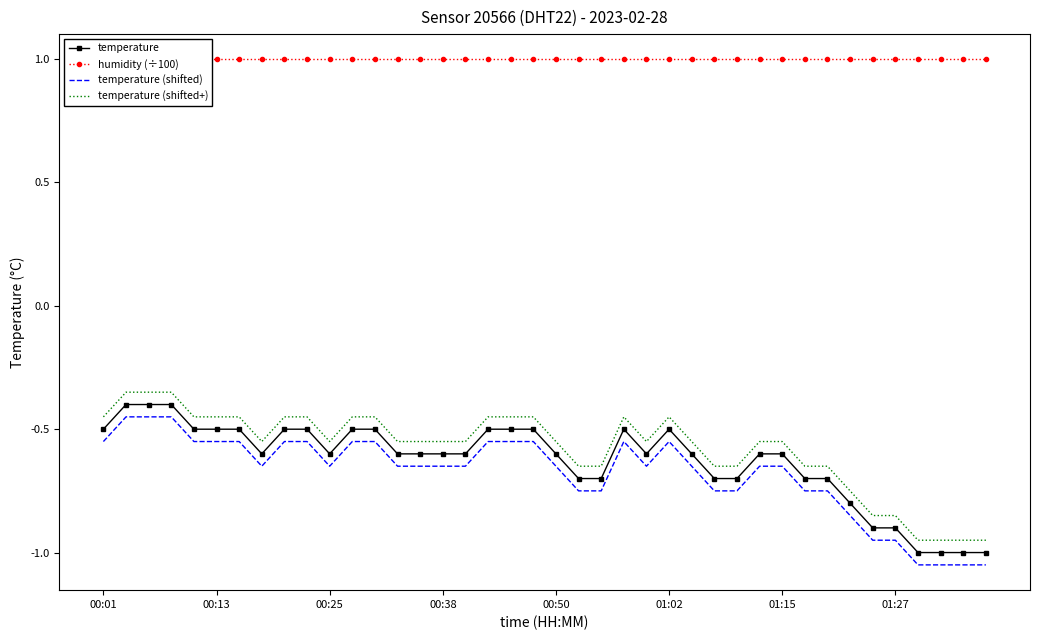

True or false: temperature (shifted) has a value of -0.9 at 00:01.

False